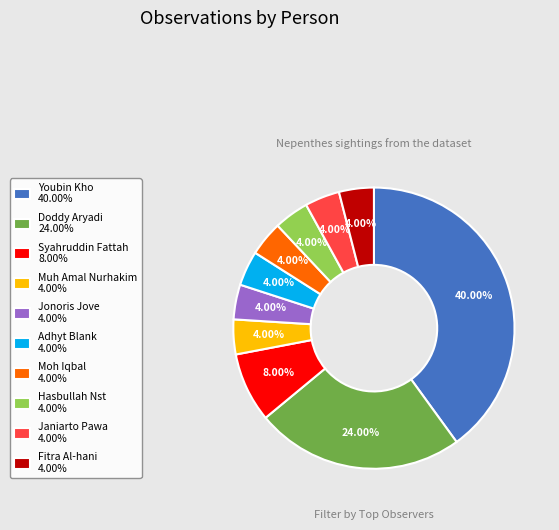

To the nearest percent, what is the difference between the largest and smallest slice percentages?

36%